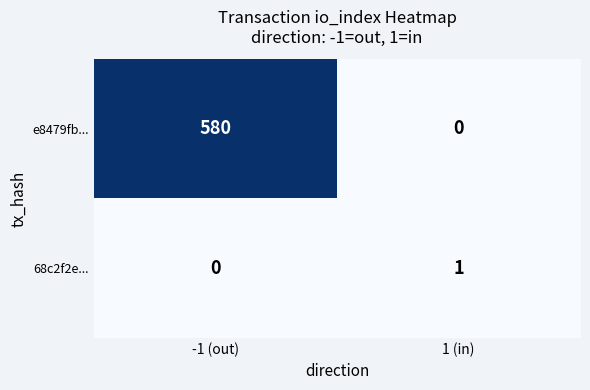

True or false: e8479fb... has a value of 359 at -1 (out).

False